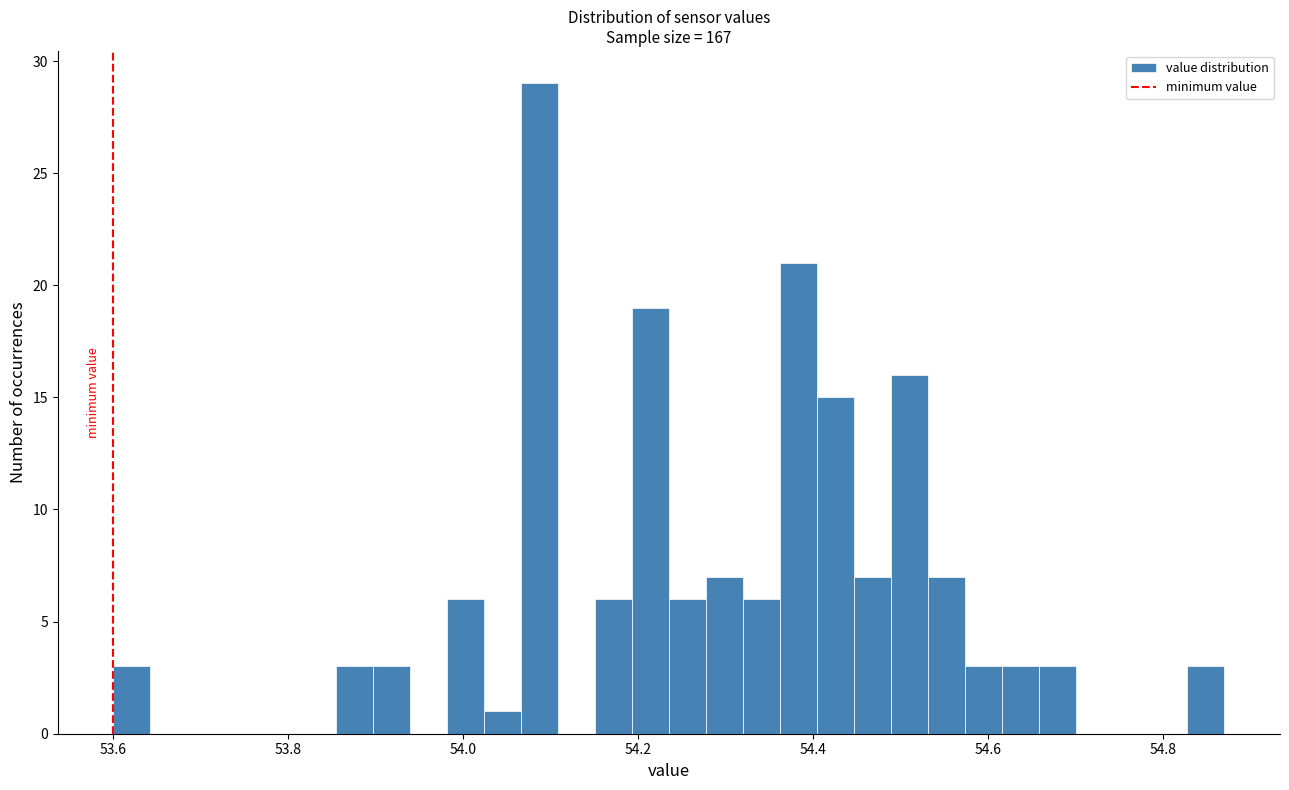

Around what value on the x-axis is the tallest bar? Give the approximate position of its centre, as read against the axis.

54.08